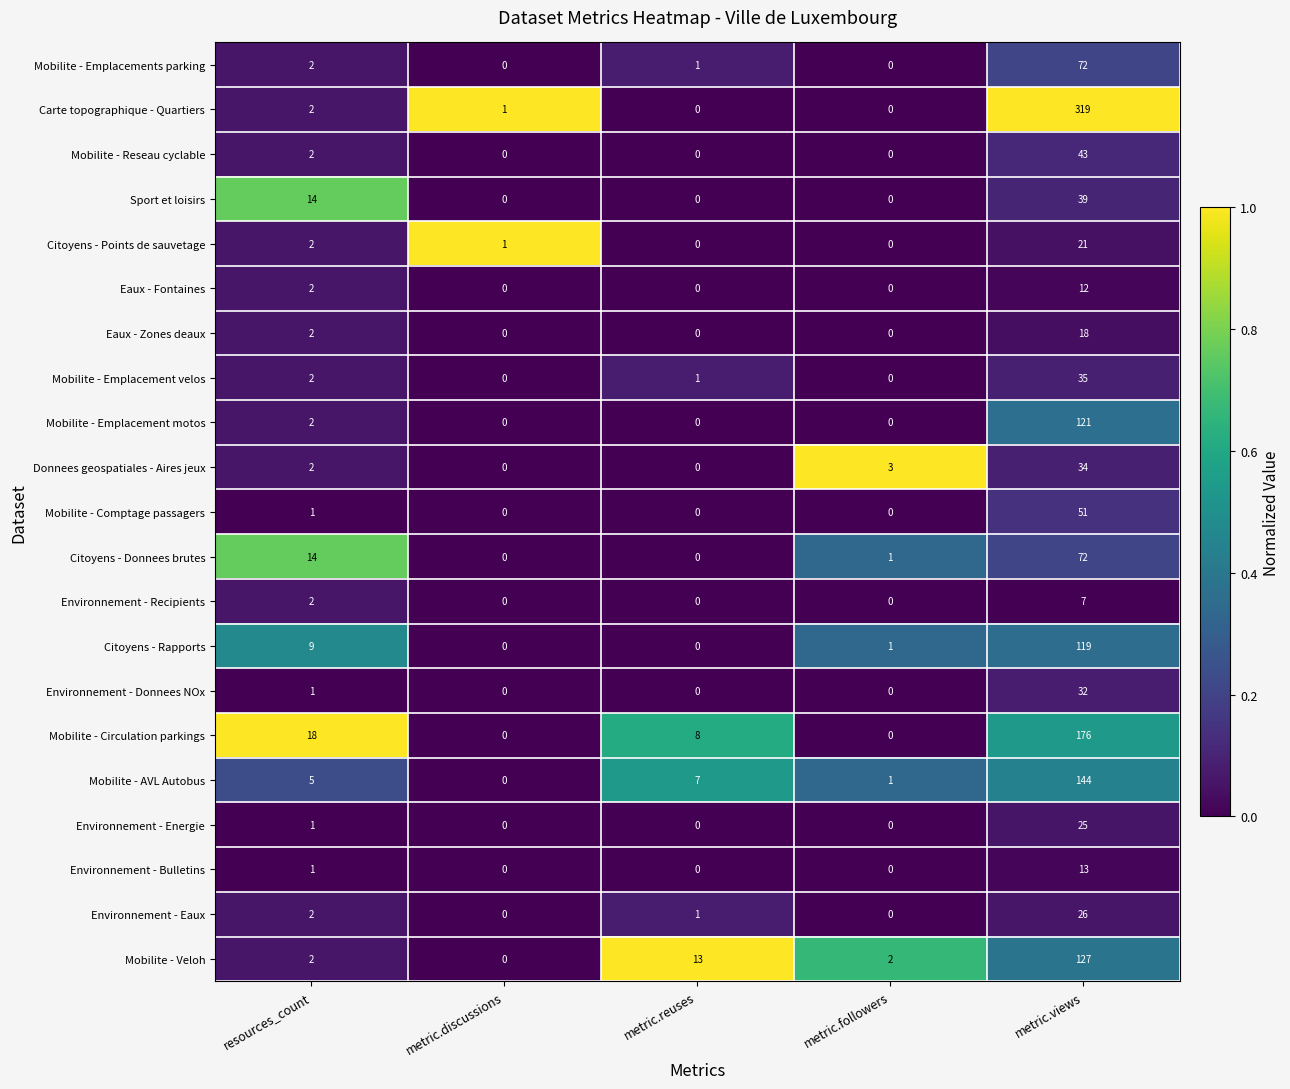

At which label is Mobilite - AVL Autobus closest to 72?

metric.reuses